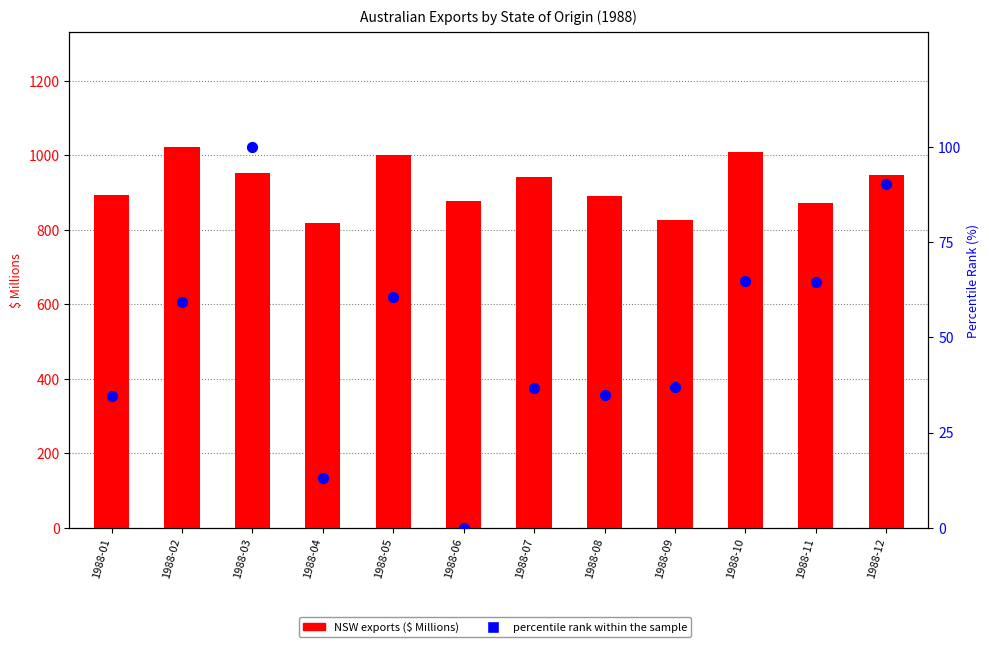

At how many categories does at least one series exceed 471?

12